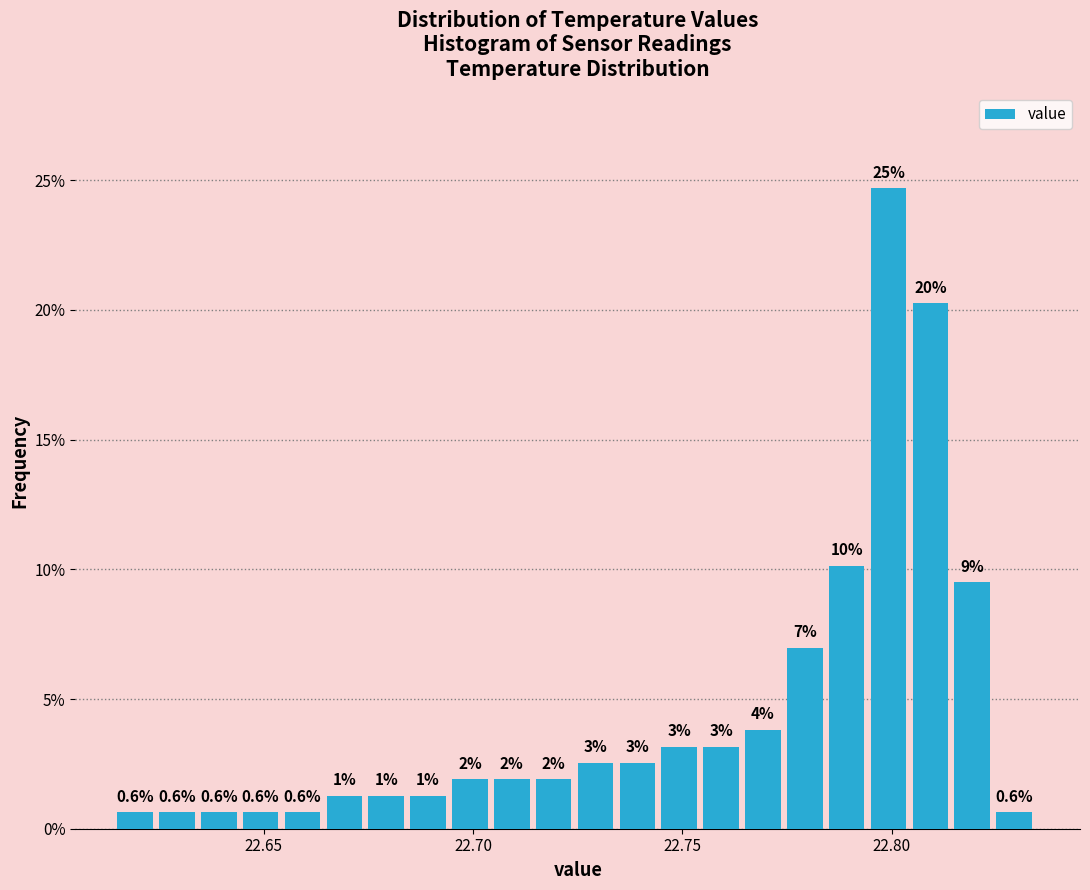

Read against the x-axis, roughly where is the centre of the tallest bar?

22.800